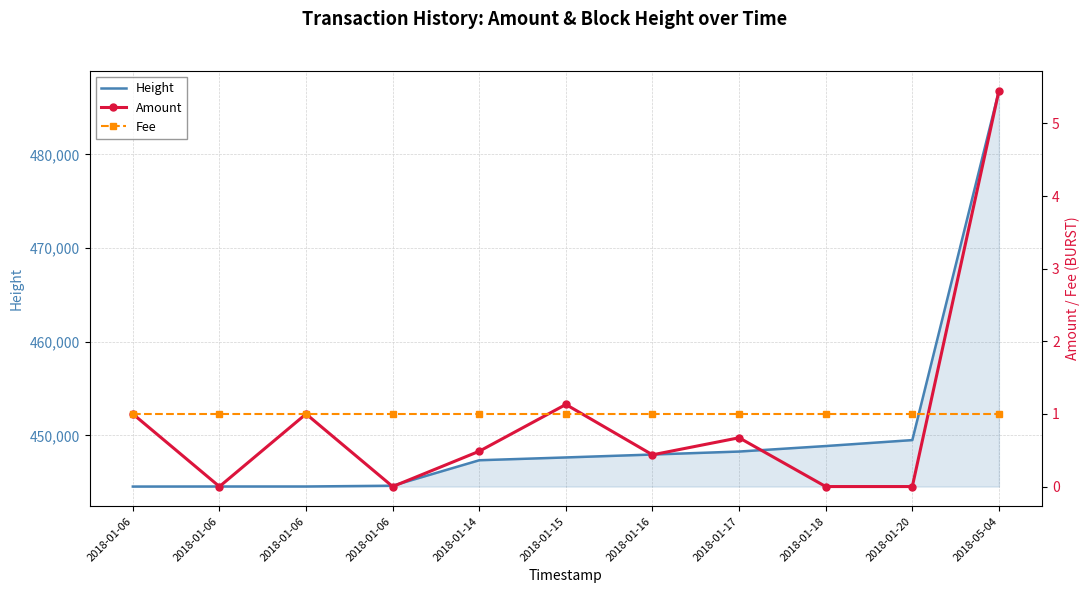

Rank the categories by Fee value from highest to lowest.

2018-01-06, 2018-01-06, 2018-01-06, 2018-01-06, 2018-01-14, 2018-01-15, 2018-01-16, 2018-01-17, 2018-01-18, 2018-01-20, 2018-05-04